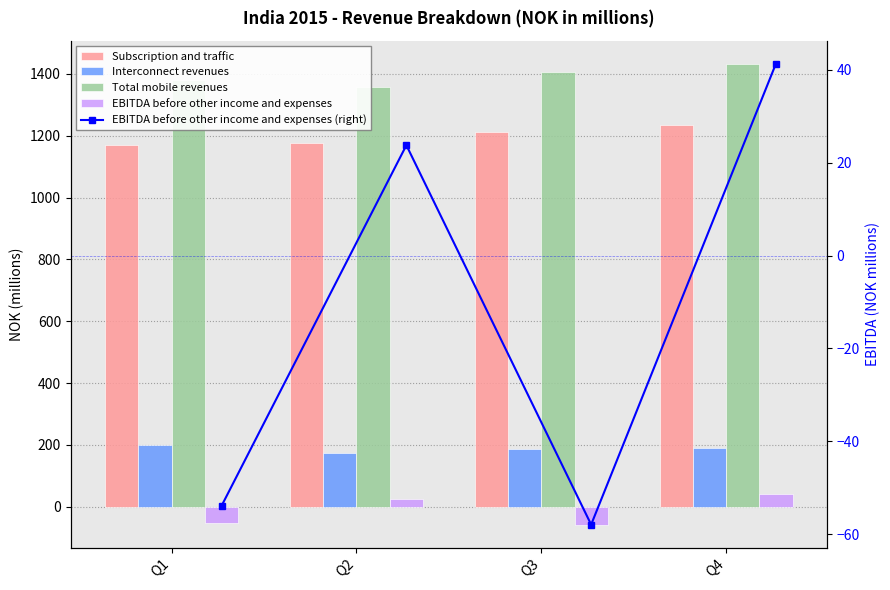

Which series has the largest range (max minus min)?

EBITDA before other income and expenses